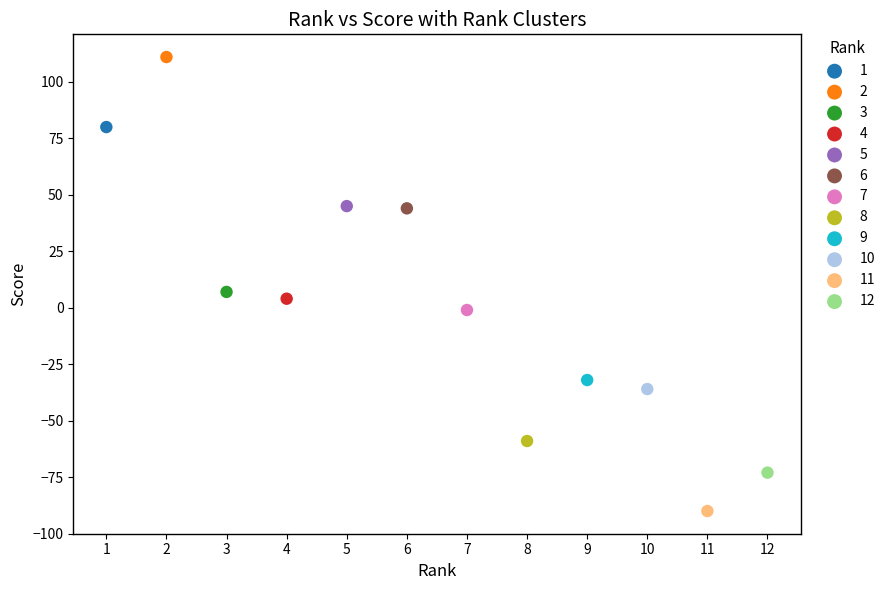

Which series reaches the minimum Y coordinate?

11